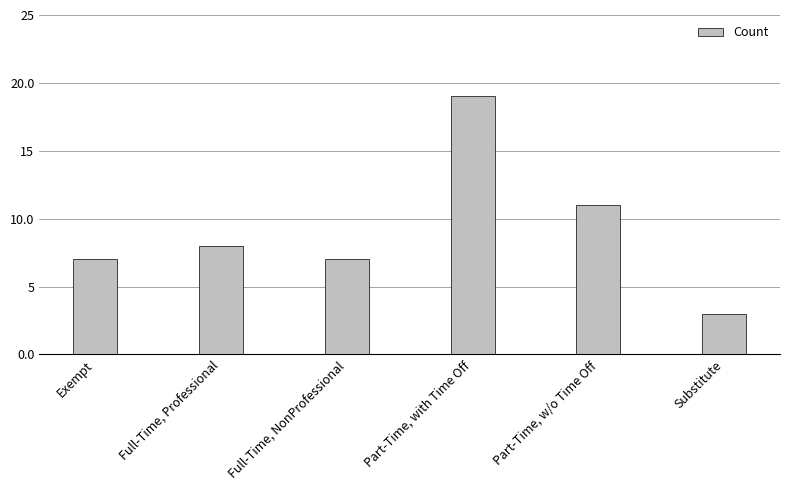

What is the ratio of the value at Exempt to the value at Part-Time, with Time Off?

0.4